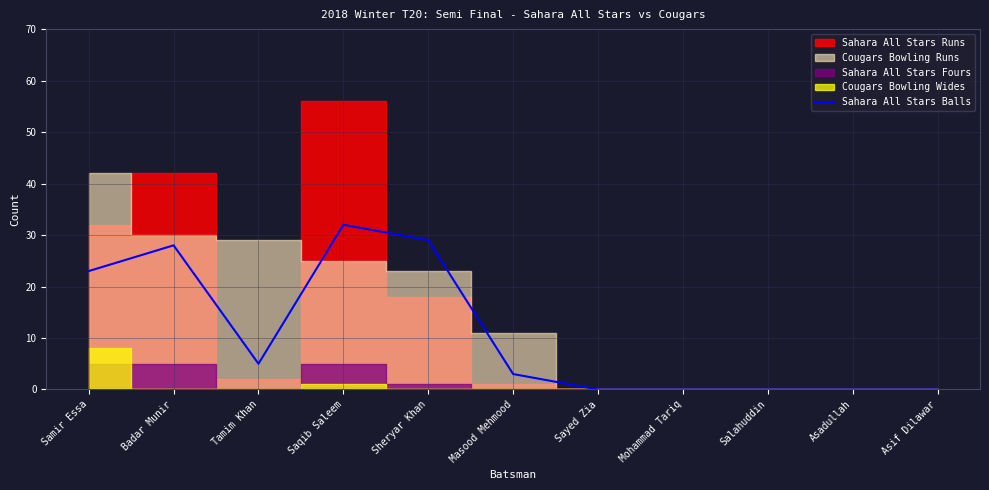

At which label is the value closest to 16?

Samir Essa